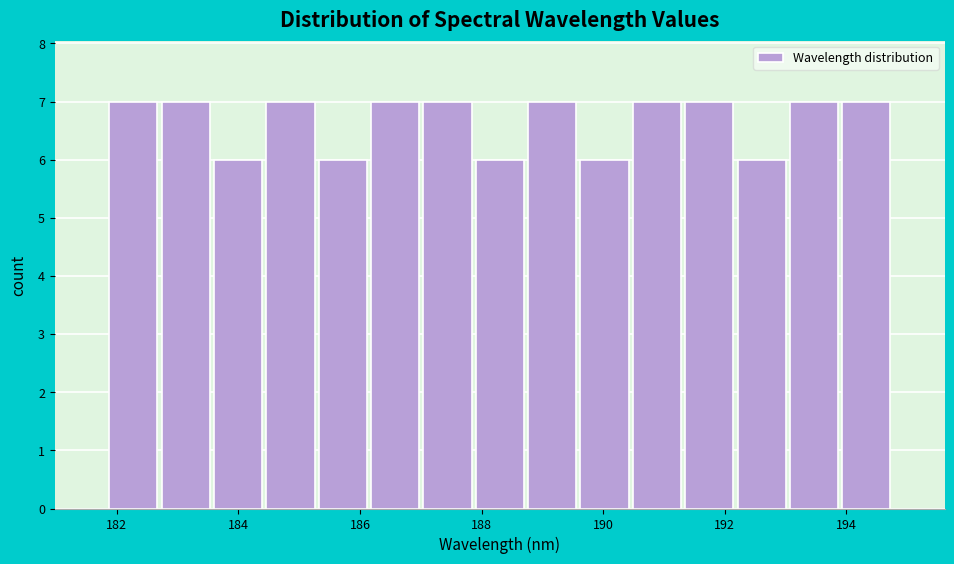

Reading left to right, transcribe this chart: for each bar, give the range it covers on the x-axis and its height. Neither the bar edges nor the heights are printed on the chart, so give them approximately, as read against the axes.

181.8 to 182.8: 7
182.8 to 183.6: 7
183.6 to 184.4: 6
184.4 to 185.2: 7
185.2 to 186.2: 6
186.2 to 187.0: 7
187.0 to 187.8: 7
187.8 to 188.8: 6
188.8 to 189.6: 7
189.6 to 190.4: 6
190.4 to 191.4: 7
191.4 to 192.2: 7
192.2 to 193.0: 6
193.0 to 193.8: 7
193.8 to 194.8: 7